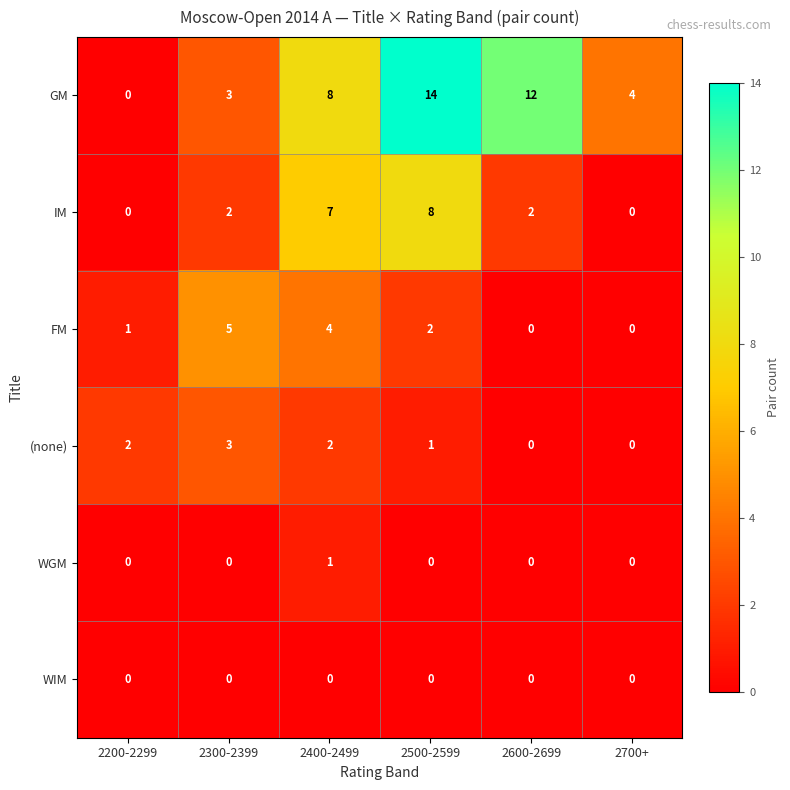

At how many categories does at least one series exceed 0?

6